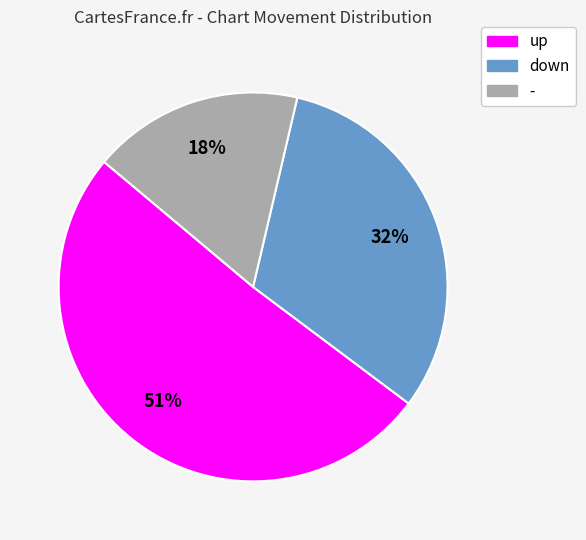

Which slice is the smallest?

-